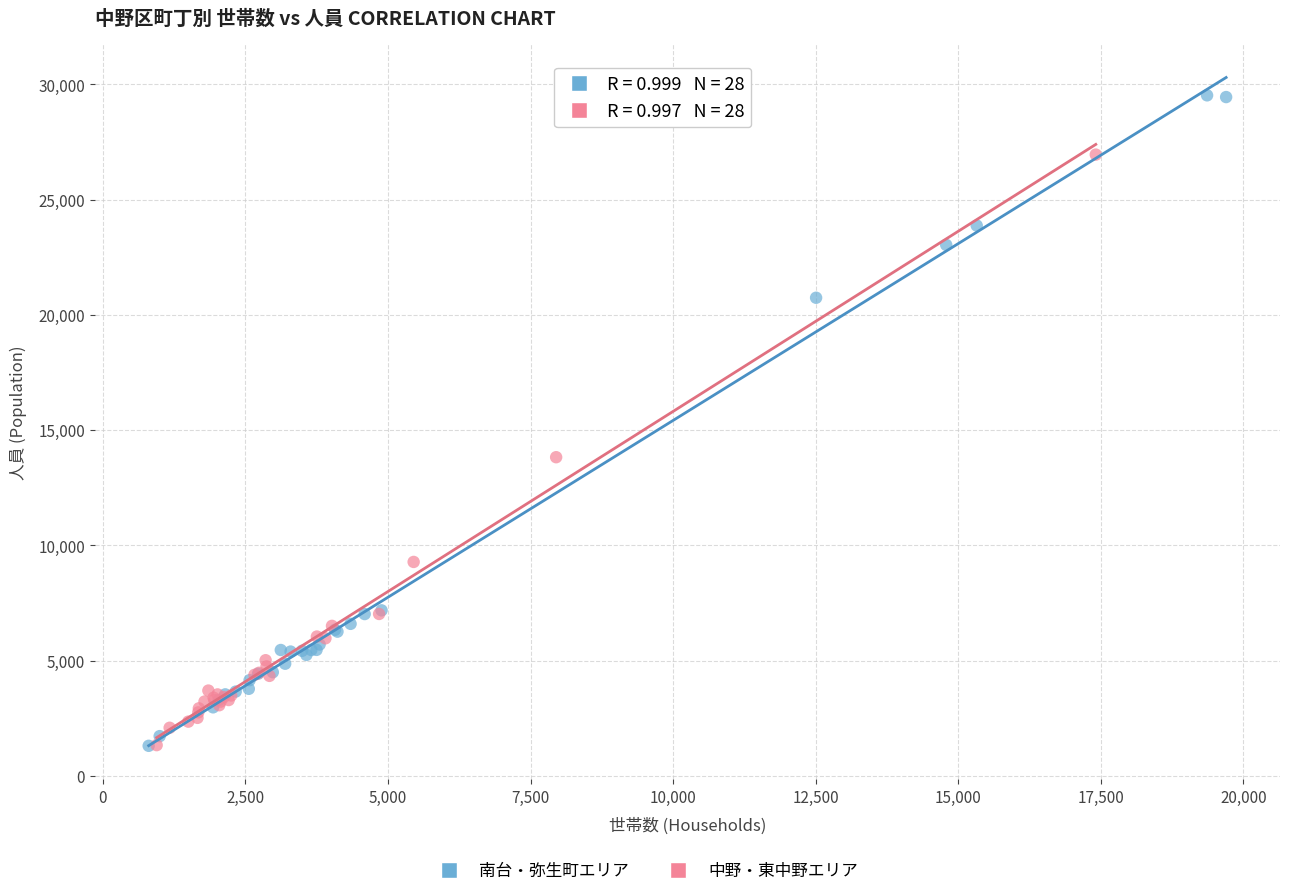

Which series has the largest Y range (max minus min)?

南台・弥生町エリア